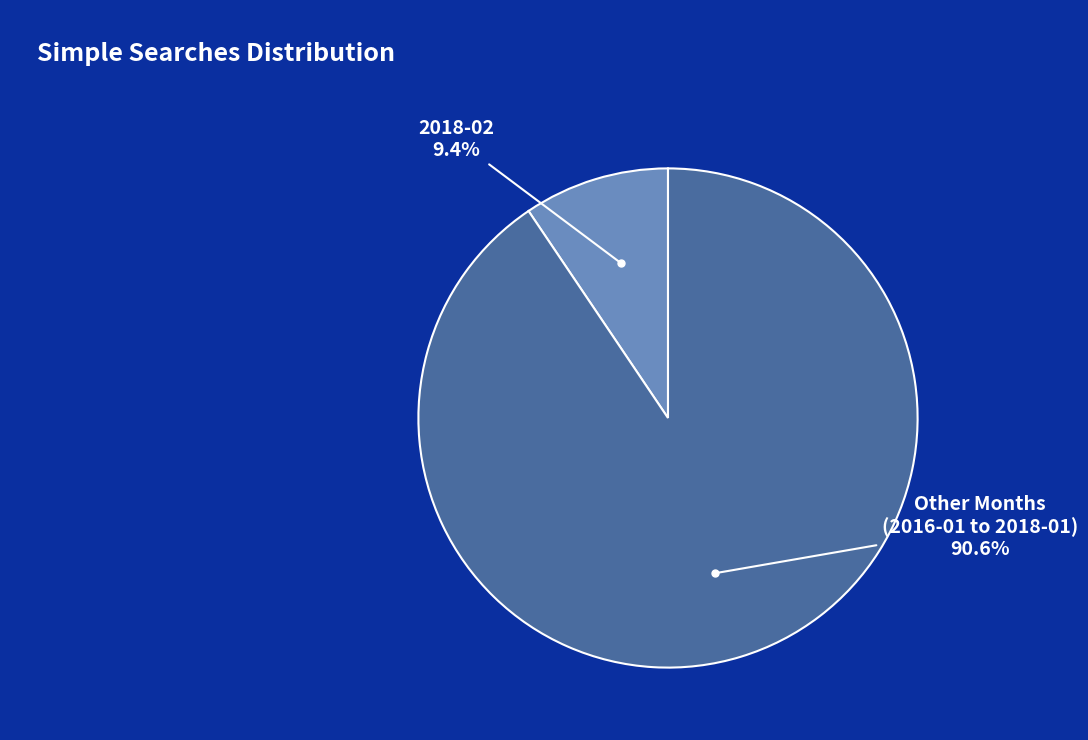

Does any single category account for the majority?

Yes